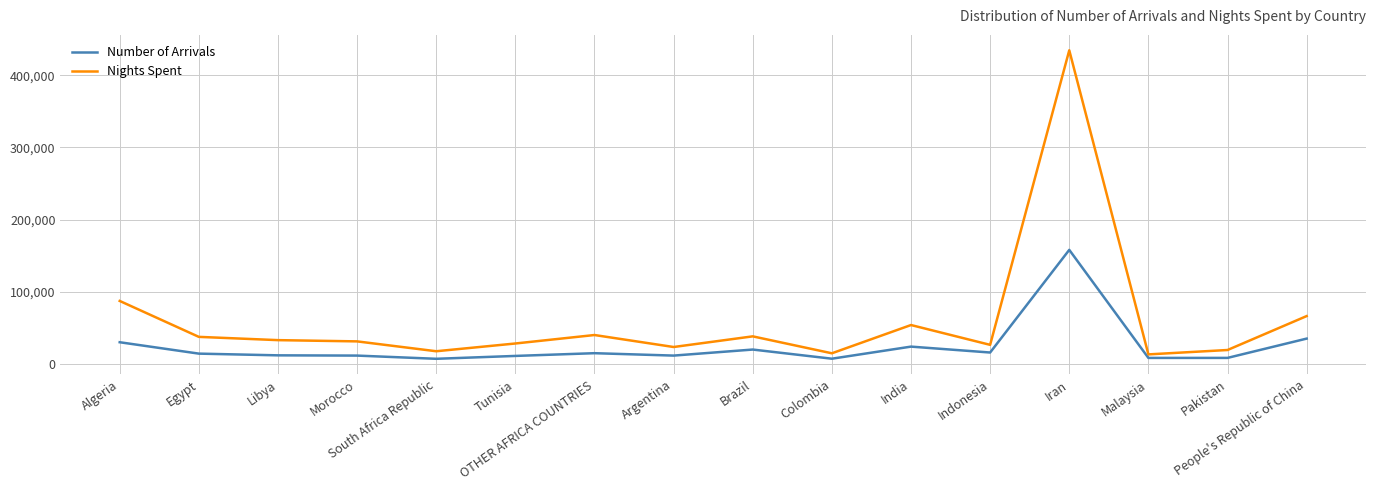

Is the value of Number of Arrivals at Colombia greater than the value of Nights Spent at Egypt?

No